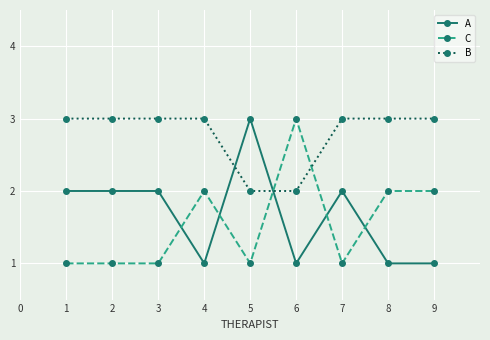

Reading left to right, transcribe all the data shown in this chart.

A: 2	2	2	1	3	1	2	1	1
C: 1	1	1	2	1	3	1	2	2
B: 3	3	3	3	2	2	3	3	3